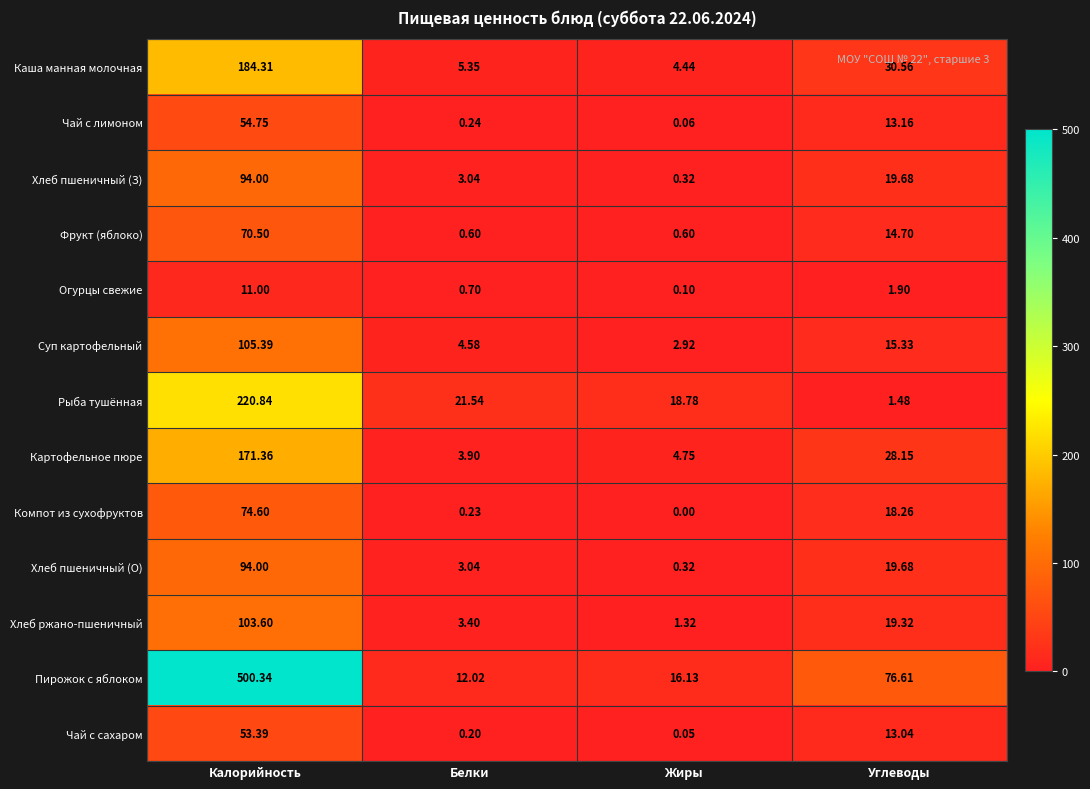

Where is Компот из сухофруктов nearest to the value 37?

Углеводы